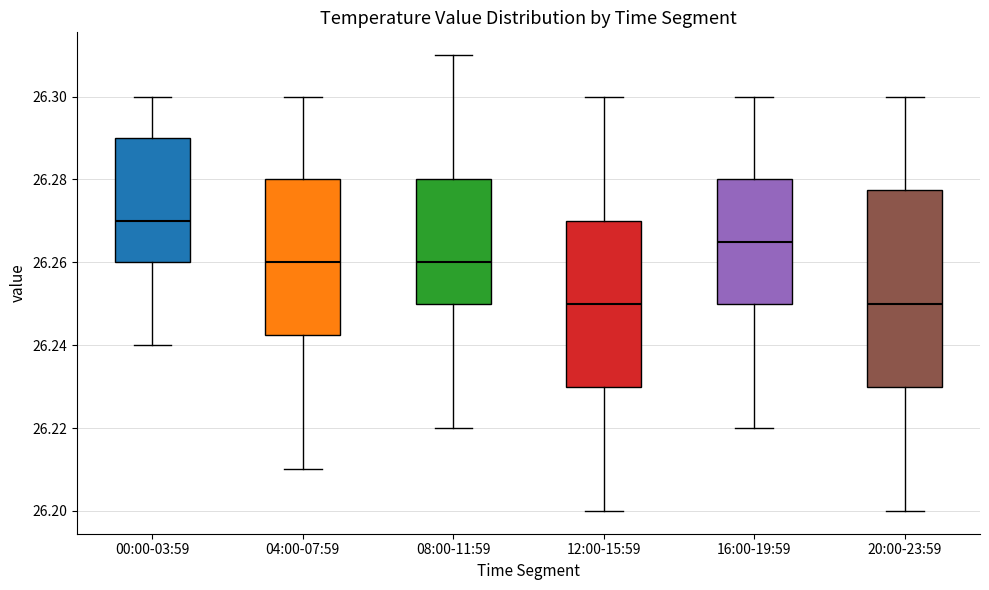

Where is the lower edge of the box for 04:00-07:59 on the y-axis? The values are not printed on the chart, so give them approximately, as read against the axis.

26.242